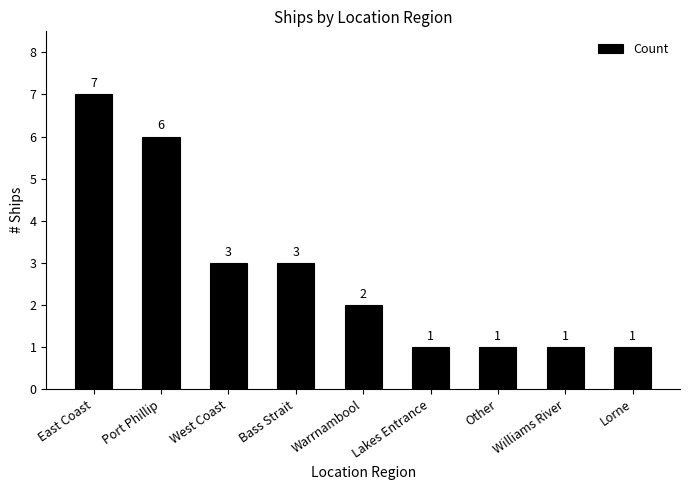

Does the chart contain stacked bars?

No